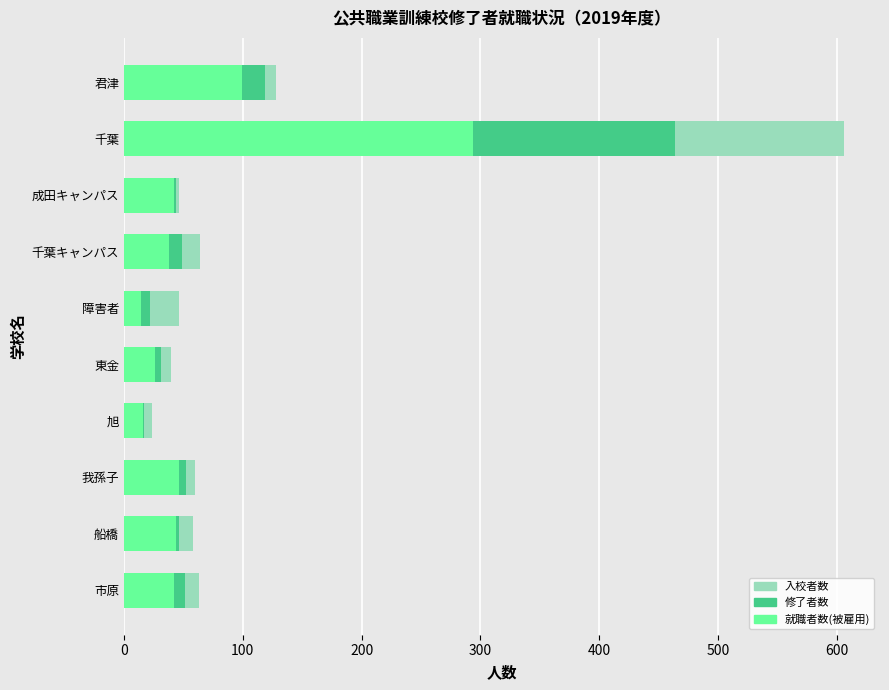

Rank the series at 千葉 from lowest to highest value.

就職者数(被雇用), 修了者数, 入校者数